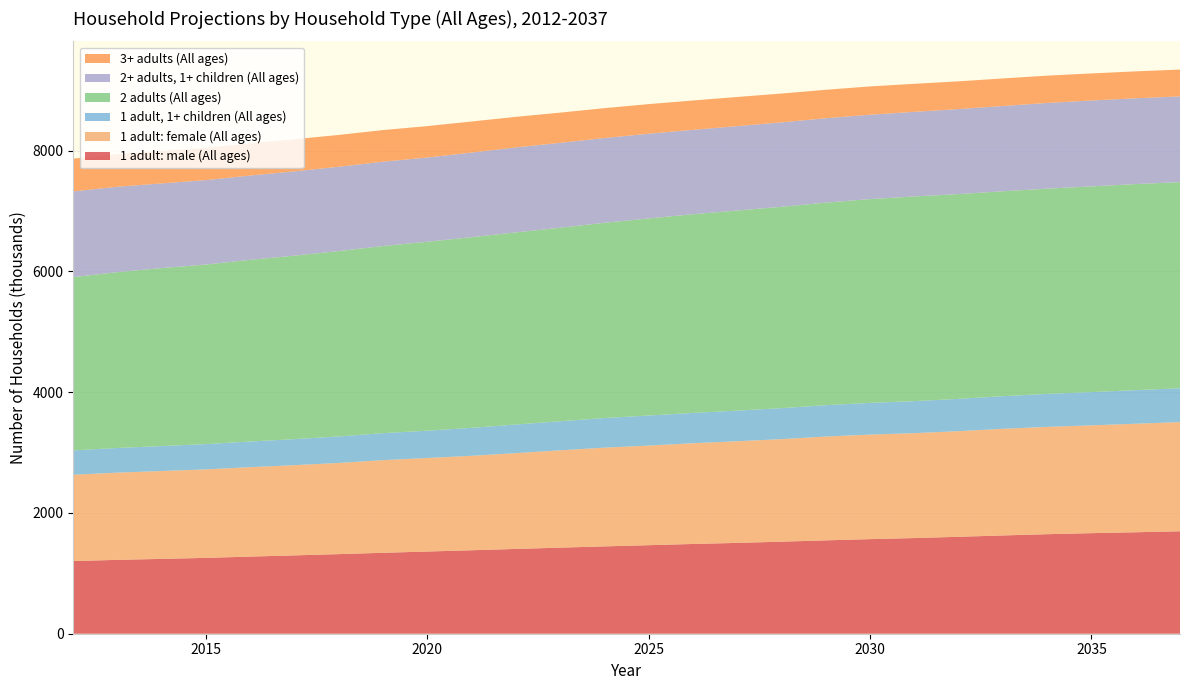

Reading left to right, extract all data points from this chart.

1 adult: male (All ages): 1203	1223	1239	1256	1277	1297	1318	1340	1361	1382	1404	1425	1446	1466	1486	1504	1524	1546	1566	1584	1605	1627	1648	1665	1680	1696
1 adult: female (All ages): 1429	1444	1455	1465	1481	1494	1510	1534	1549	1564	1586	1612	1635	1649	1668	1683	1698	1719	1731	1737	1749	1766	1777	1785	1797	1808
1 adult, 1+ children (All ages): 403	409	413	419	425	431	439	447	452	463	474	481	490	498	502	507	513	519	525	530	535	540	546	551	556	560
2 adults (All ages): 2869	2911	2947	2973	3008	3038	3069	3098	3128	3157	3181	3204	3233	3263	3290	3313	3334	3354	3374	3389	3390	3393	3398	3406	3412	3413
2+ adults, 1+ children (All ages): 1420	1414	1402	1398	1396	1396	1396	1397	1395	1401	1407	1406	1404	1403	1397	1398	1398	1397	1398	1401	1408	1412	1419	1422	1421	1420
3+ adults (All ages): 542	540	538	534	534	531	527	523	520	514	506	500	494	490	486	482	477	471	468	464	459	456	452	448	445	444